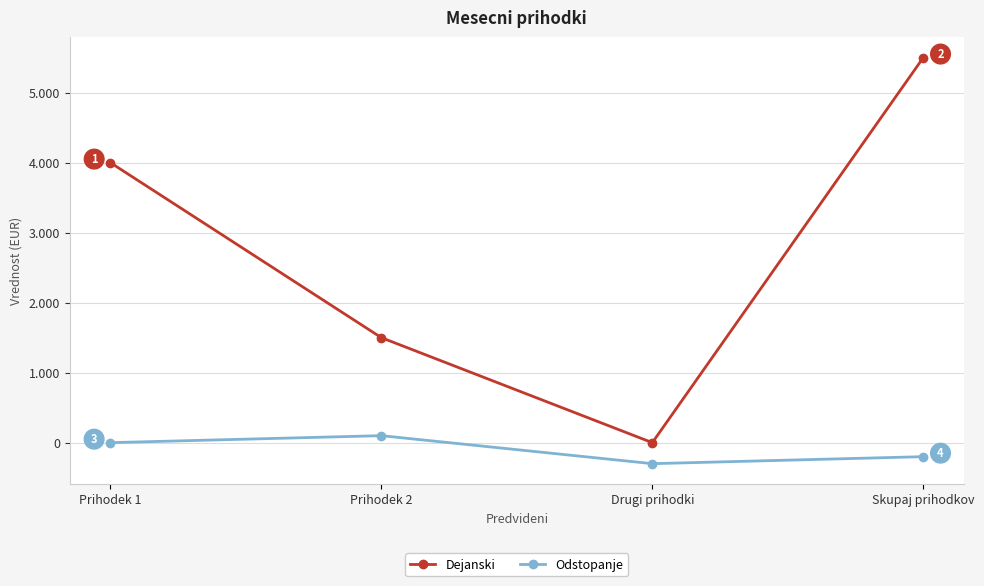

What are all the series names shown in the legend?

Dejanski, Odstopanje